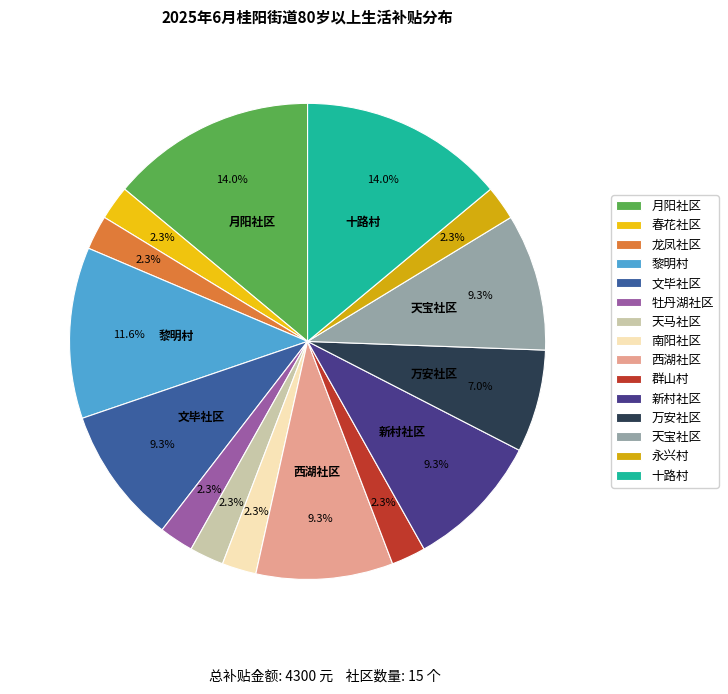

What is the total percentage of 南阳社区 and 龙凤社区?

4.7%